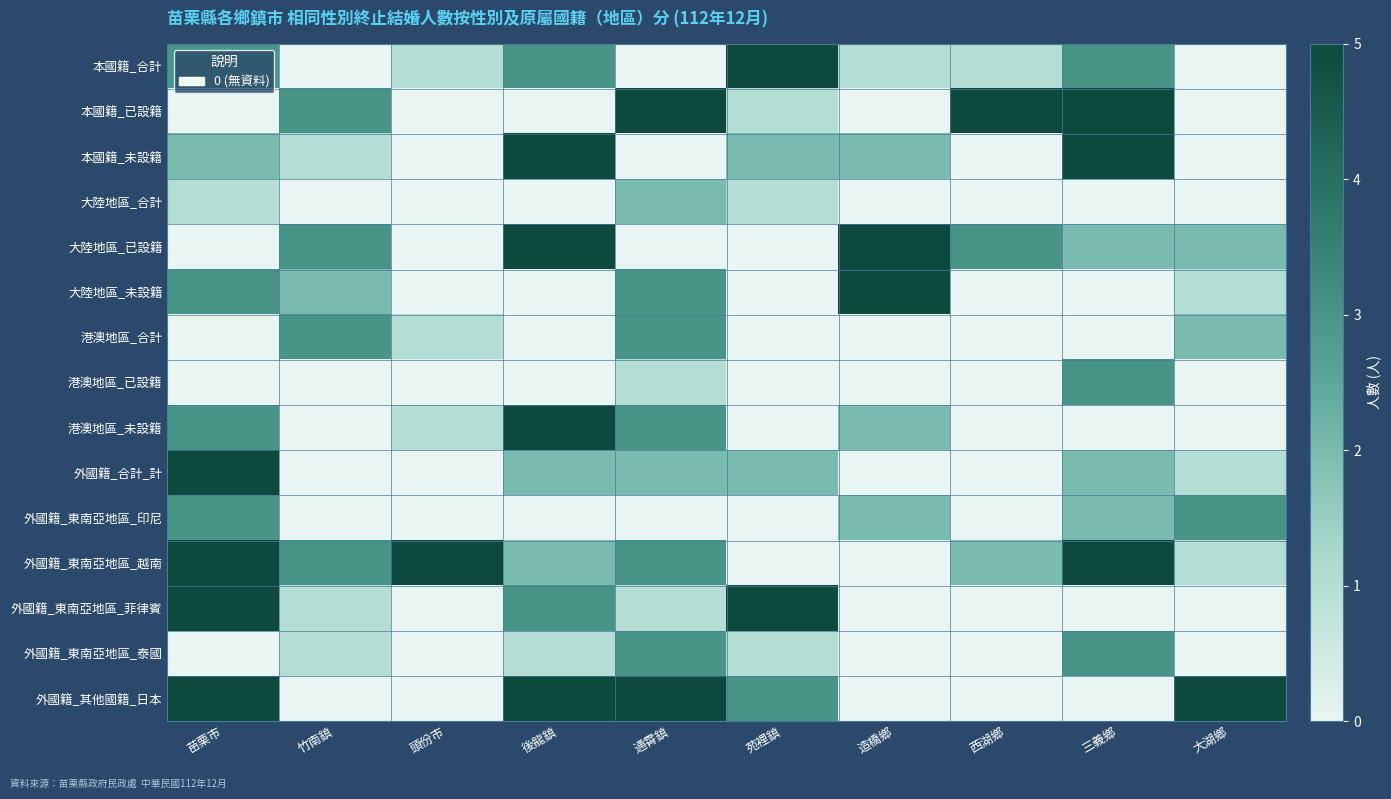

Between 苗栗市 and 頭份市, which series saw the biggest shift?

外國籍_合計_計